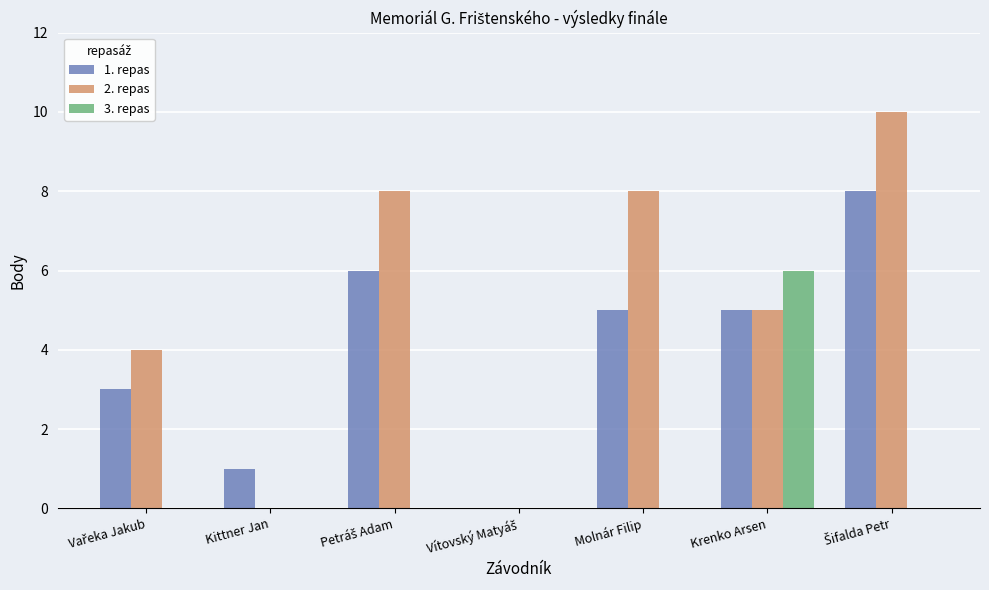

What is the total value across all series at Molnár Filip?

13